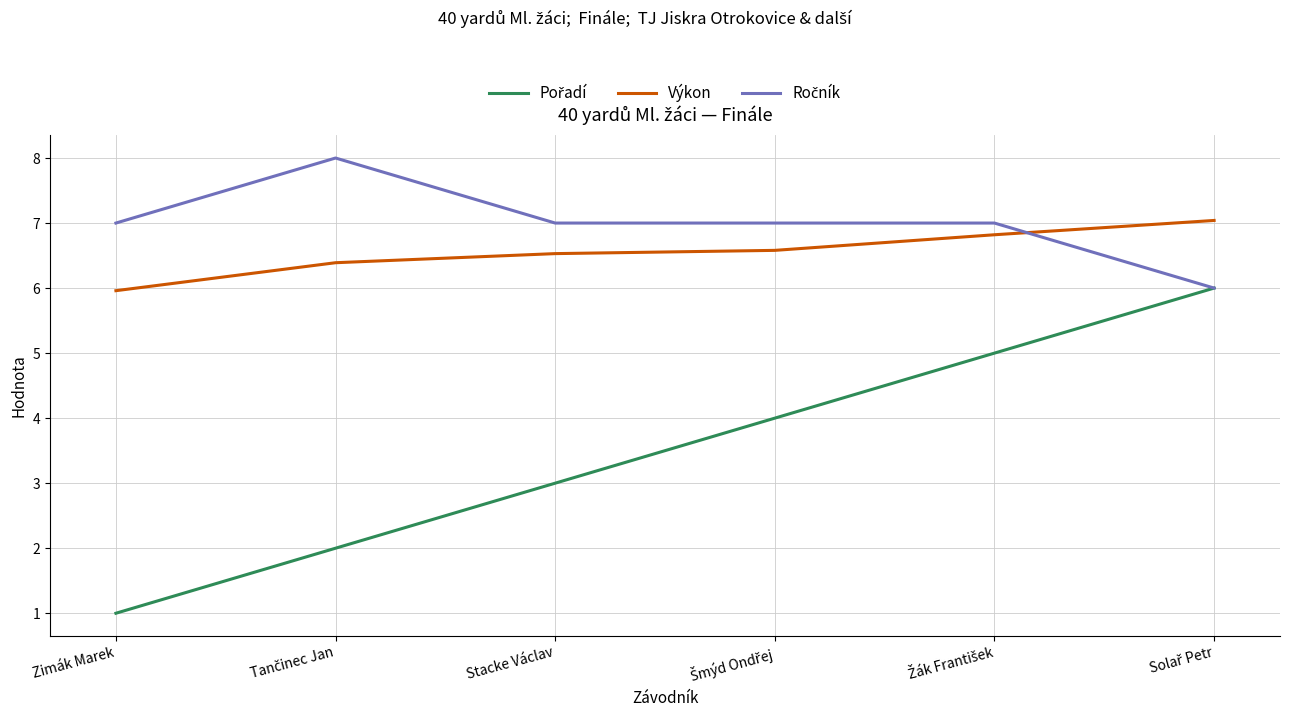

At which label does Výkon reach its minimum?

Zimák Marek